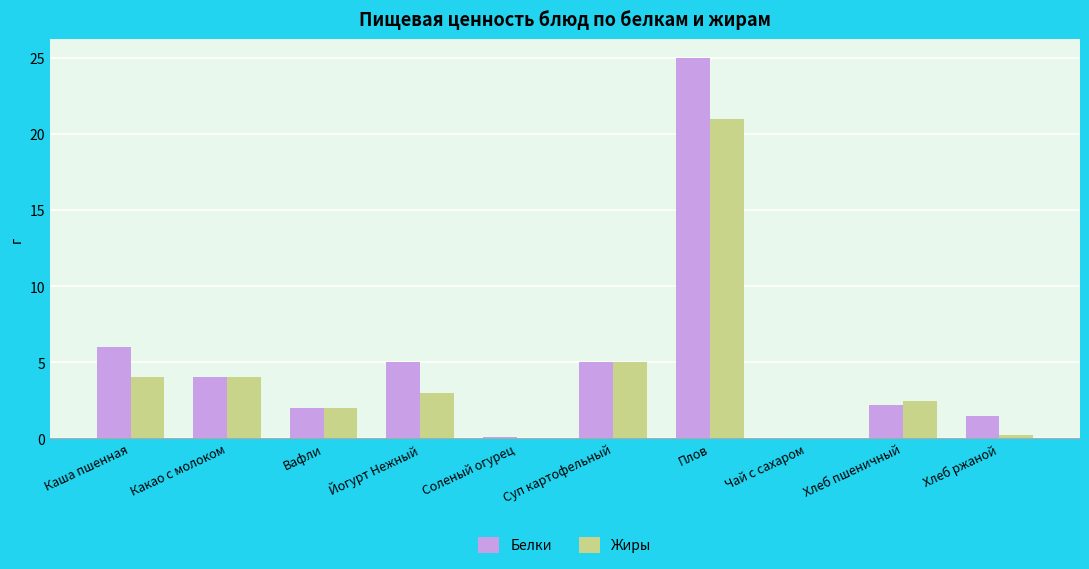

Is it true that Жиры equals 6.9 at Какао с молоком?

False